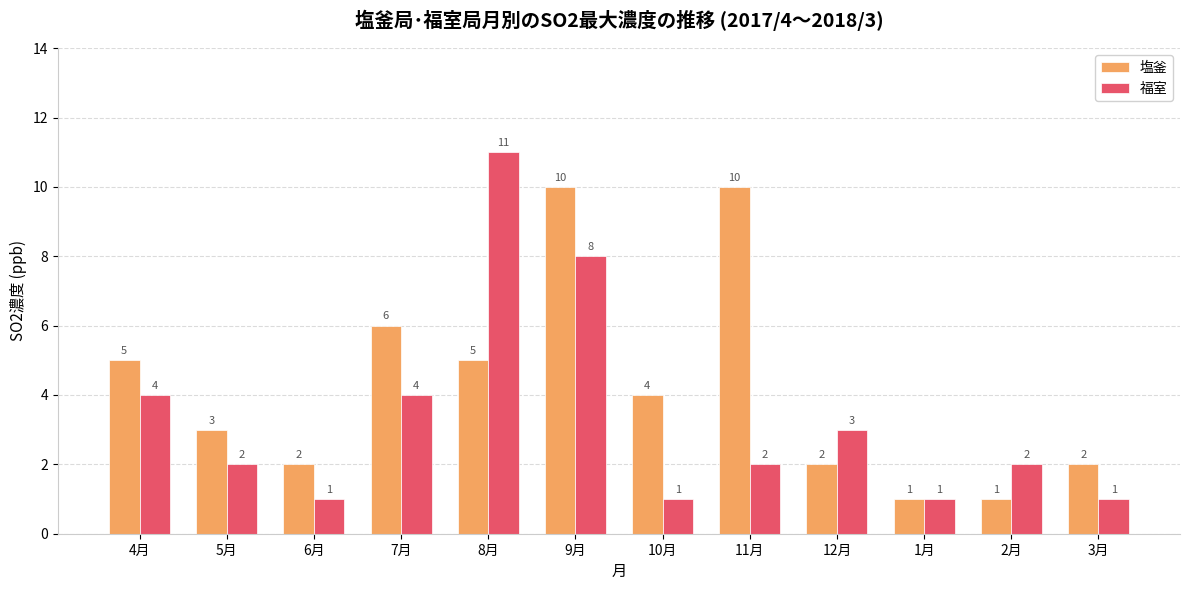

What is the label of the 8th bar from the left?

11月